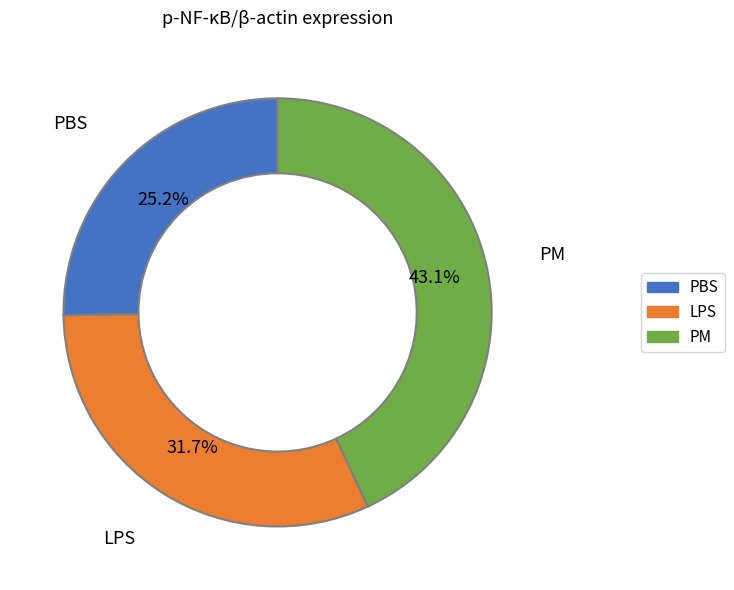

What percentage is NOT represented by PM?

56.9%